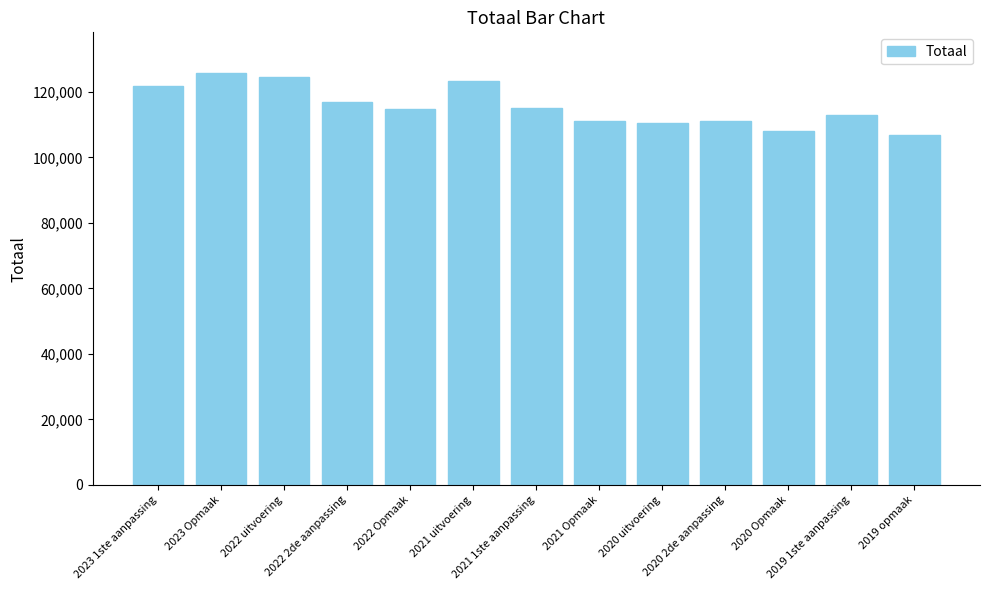

Approximately how many times larger is the value at 2019 1ste aanpassing compared to 2022 Opmaak?

1.0